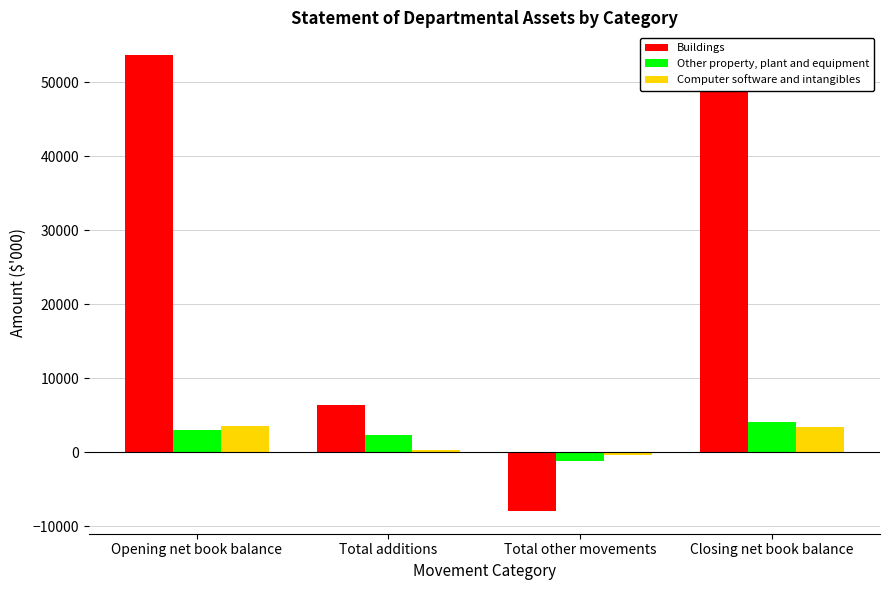

What is the difference between the highest and lowest values at Closing net book balance?

48717